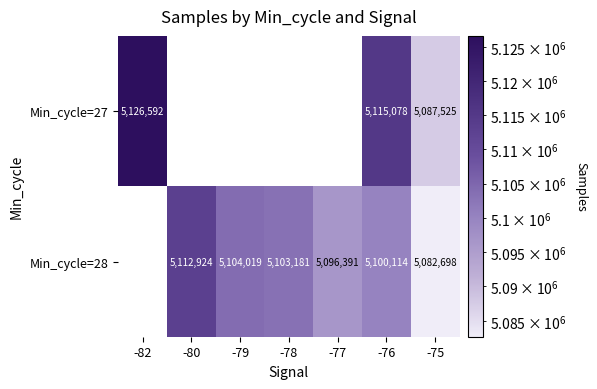

True or false: Min_cycle=27 has a value of 6837120.7 at -76.

False